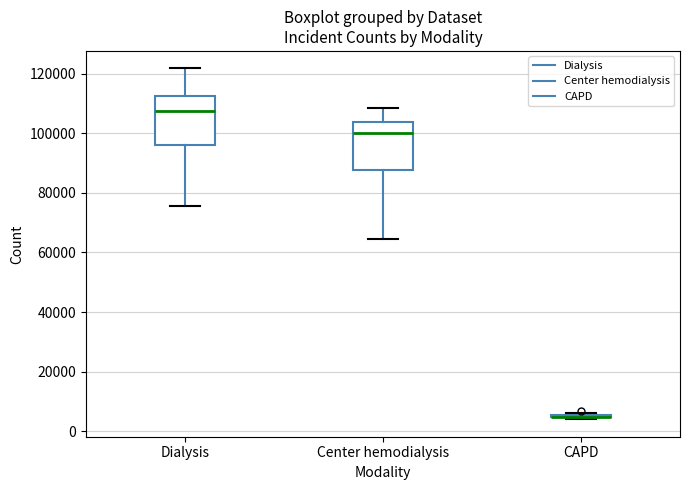

Reading left to right, transcribe this box plot: for each box, give where its median line is, the range the box spans, and where its two whiskers end, as read against the y-axis. The values are not printed on the chart, so give them approximately, as read against the axis.

Dialysis: median 108000, box 96000 to 112000, whiskers 76000 to 122000
Center hemodialysis: median 100000, box 88000 to 104000, whiskers 64000 to 108000
CAPD: box collapsed to a line at 4000, whiskers 4000 to 6000